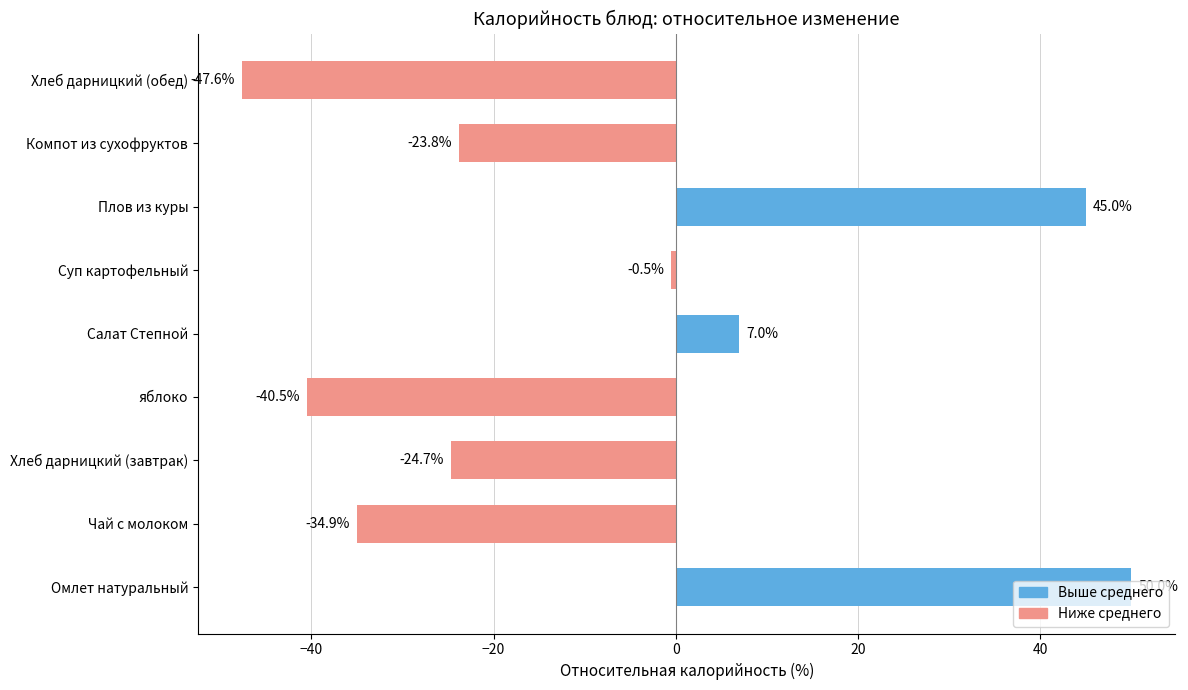

What is the difference between the maximum and minimum values?

97.6